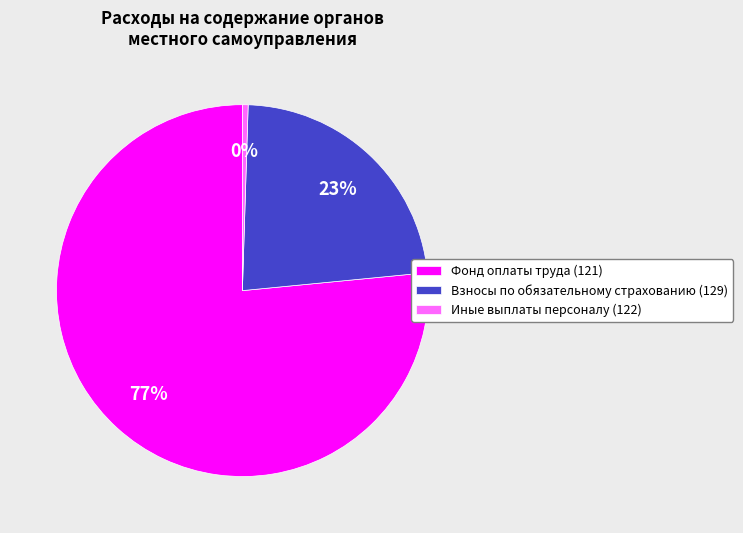

How many segments does this pie chart have?

3